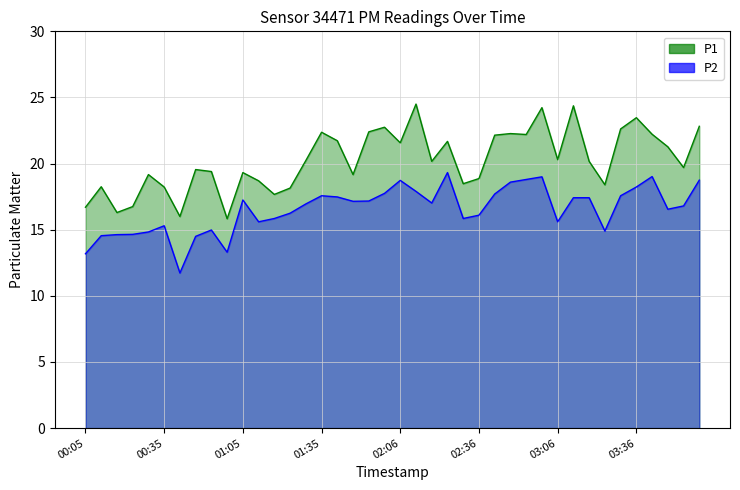

Read the P1 value at 02:24.

21.7